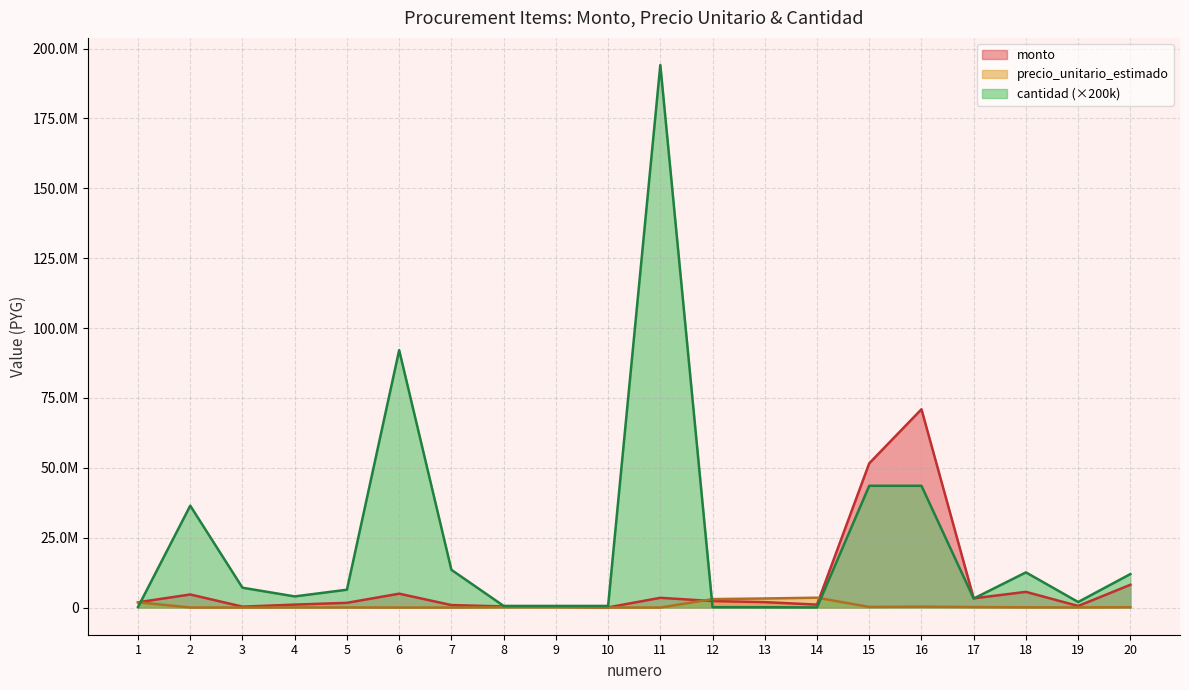

What is the value of the monto point at the 6th from the left?

4980740.1